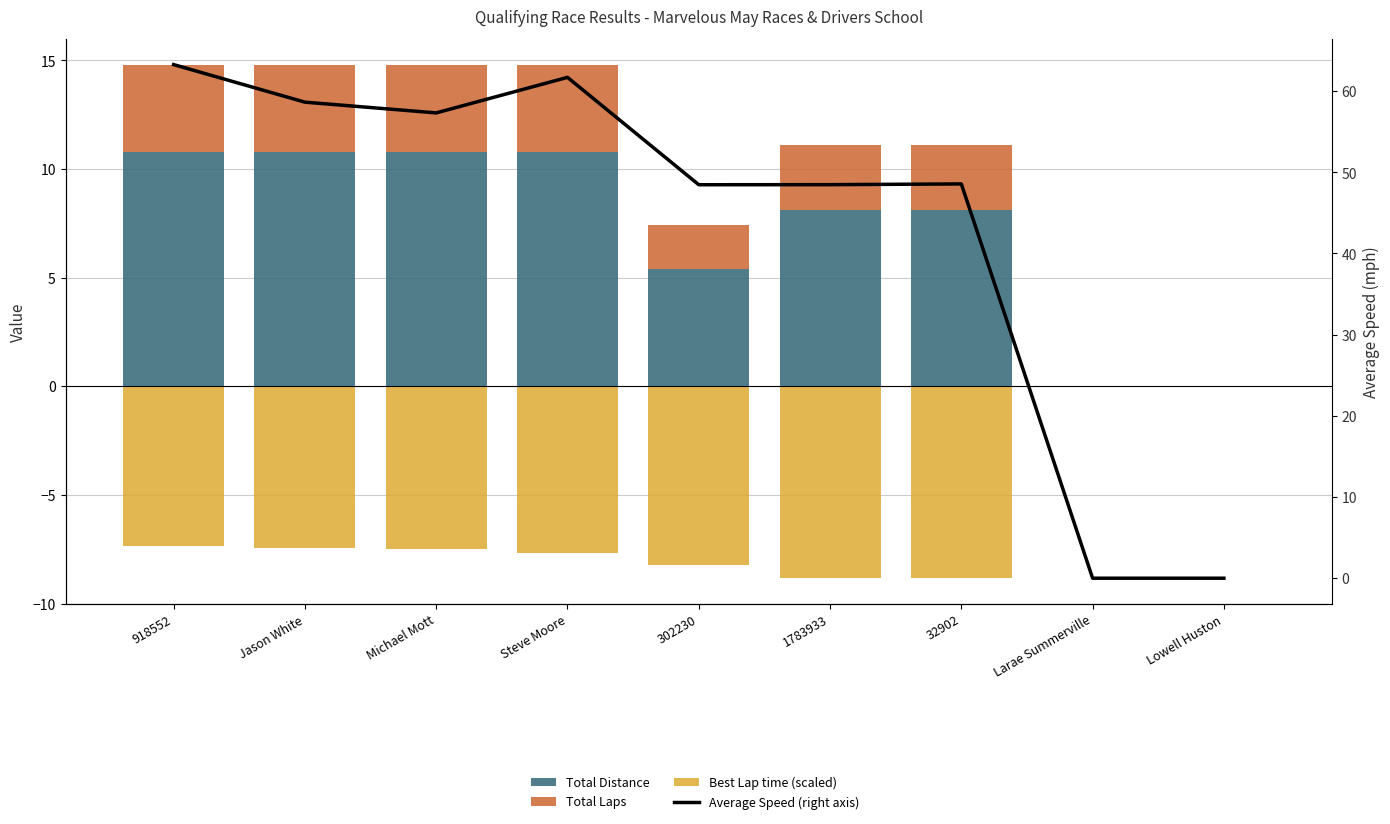

How many categories are shown in the chart?

9